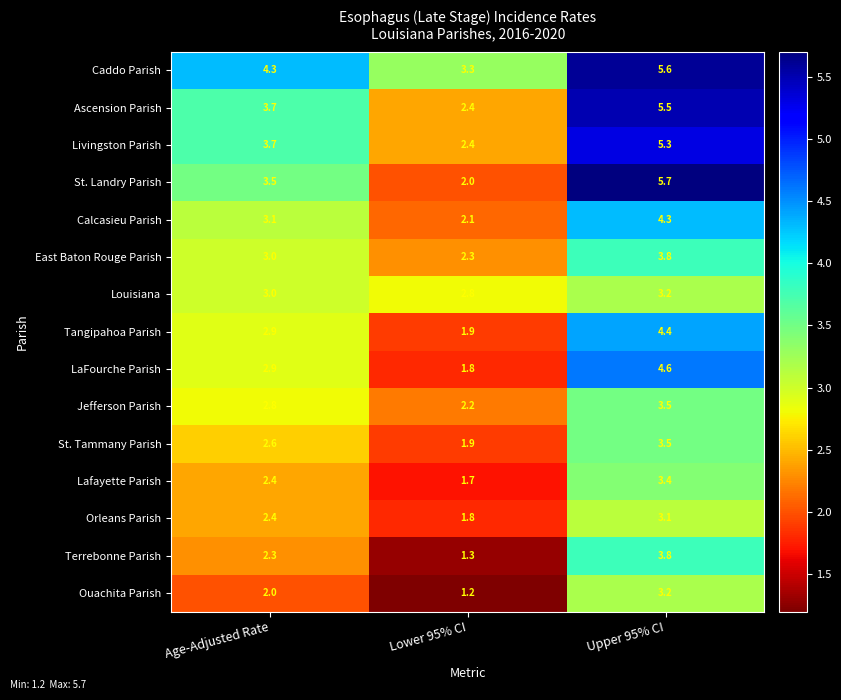

Read the East Baton Rouge Parish value at Lower 95% CI.

2.3